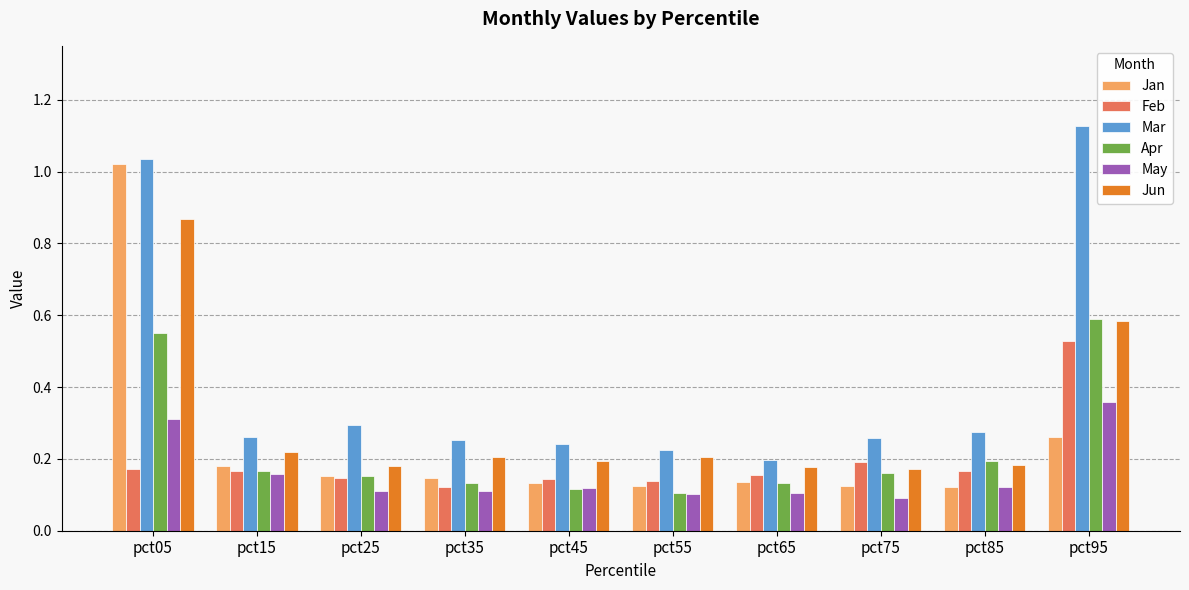

True or false: Jan has a value of 0.2 at pct25.

True